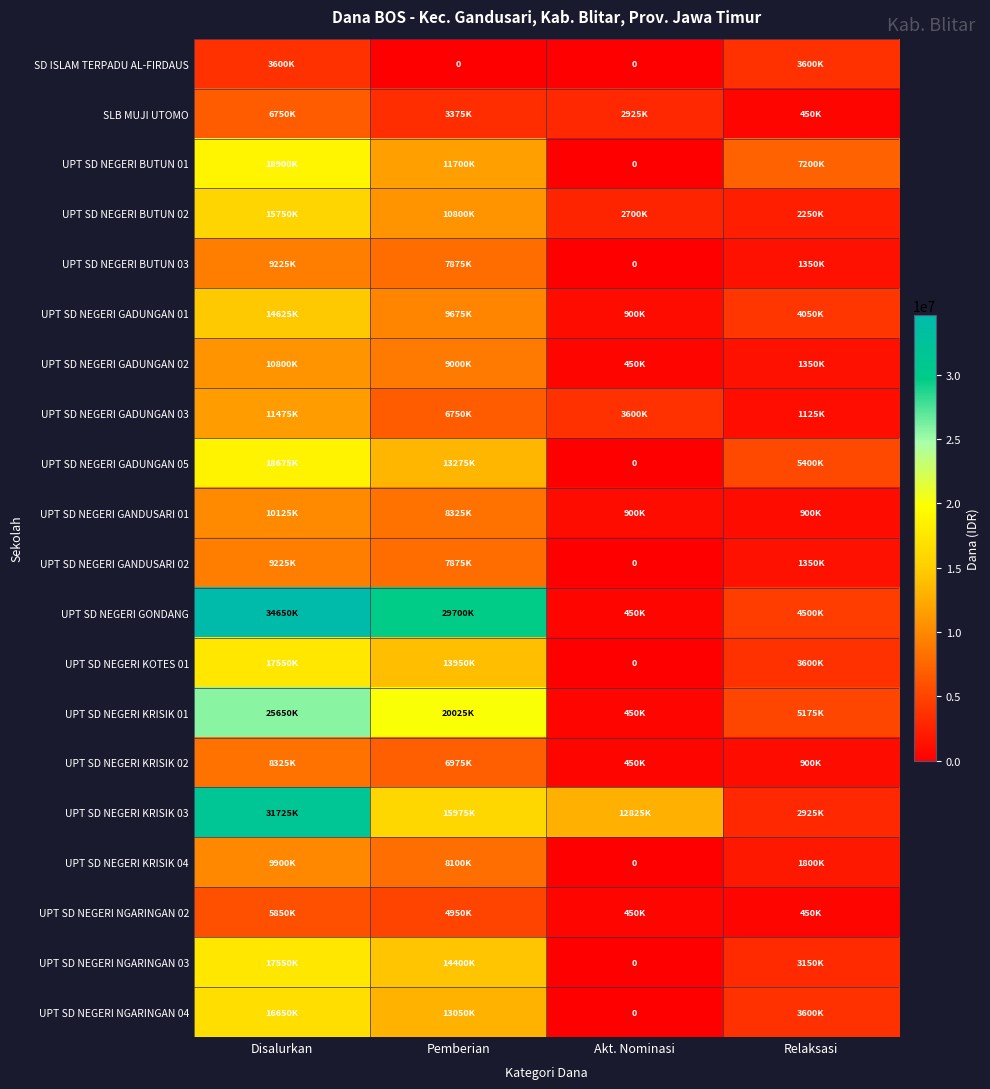

Is it true that SD ISLAM TERPADU AL-FIRDAUS equals 3600000 at Relaksasi?

True